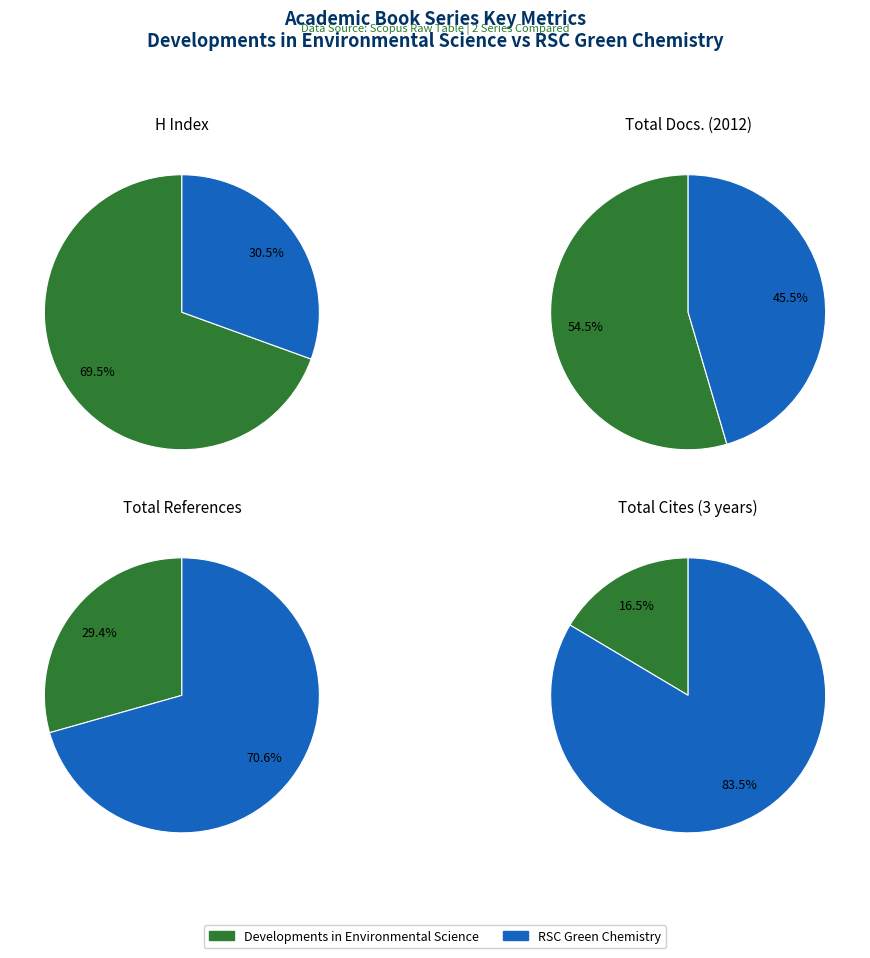

What is the majority slice?

Developments in Environmental Science